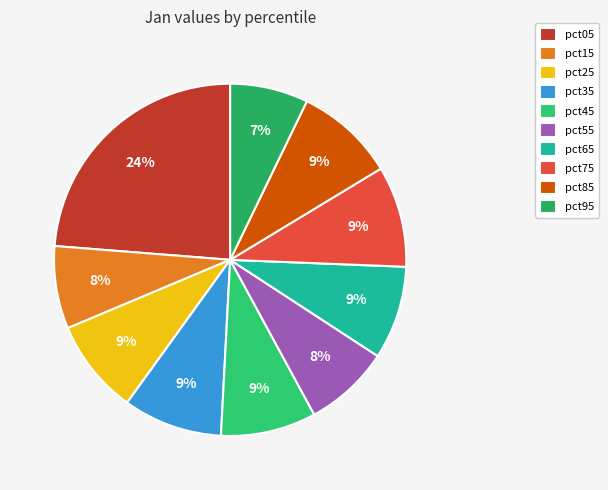

To the nearest percent, what percentage of the pie is pct35?

9%